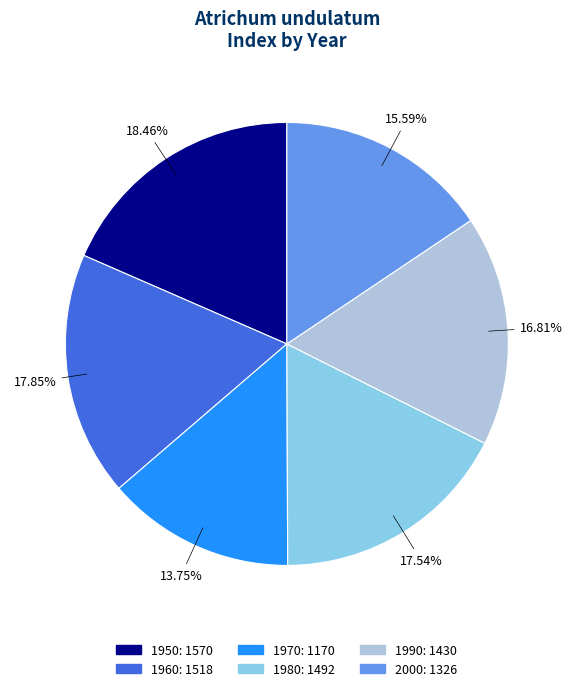

To the nearest percent, what is the difference between the largest and smallest slice percentages?

5%